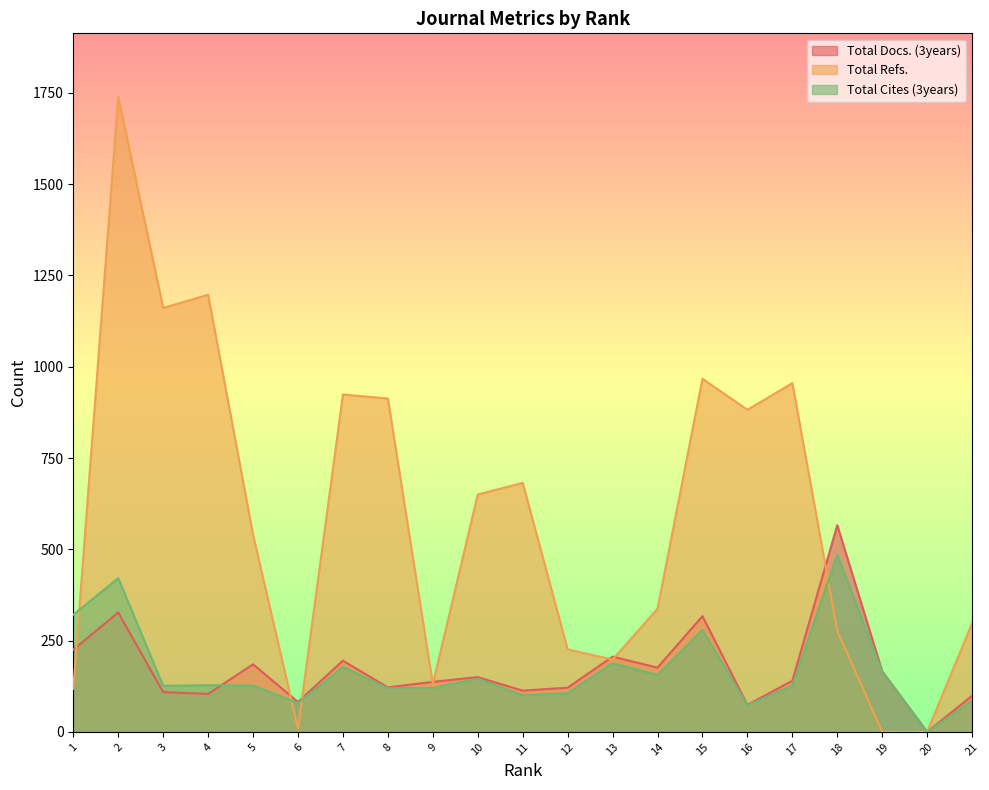

What is the spread (max minus min) of values at 8?

793